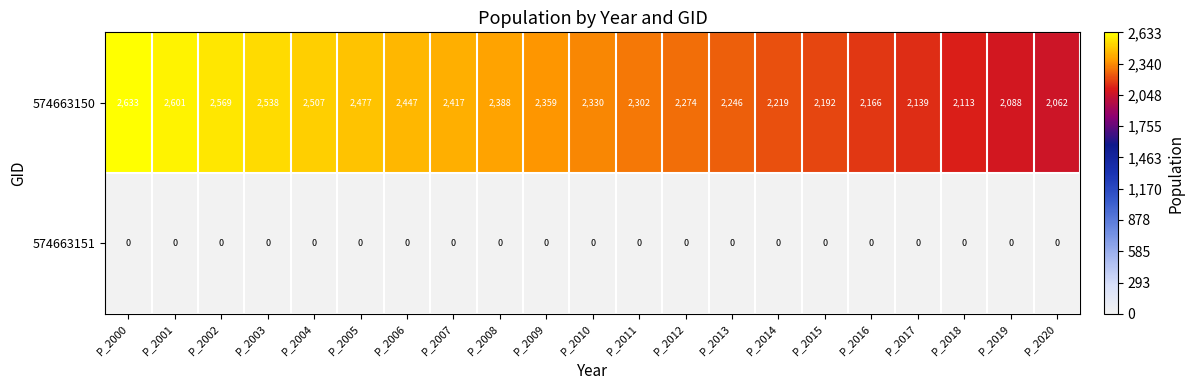

At which label does 574663150 reach its minimum?

P_2020